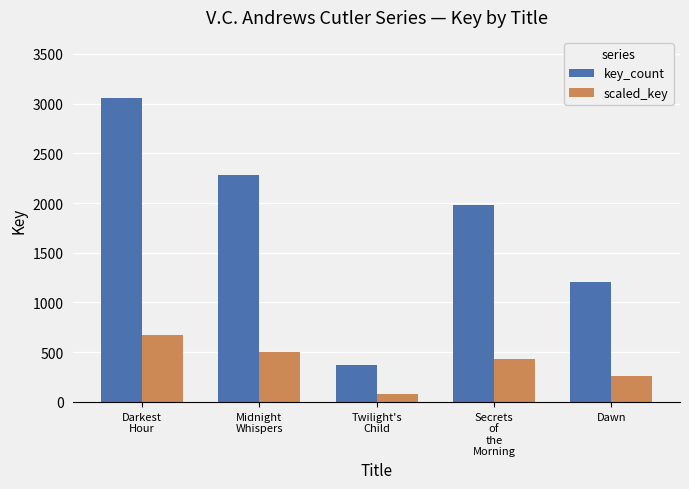

Reading left to right, transcribe all the data shown in this chart.

key_count: Darkest
Hour=3059	Midnight
Whispers=2286	Twilight's
Child=376	Secrets
of
the
Morning=1978	Dawn=1206
scaled_key: Darkest
Hour=672	Midnight
Whispers=502	Twilight's
Child=82	Secrets
of
the
Morning=435	Dawn=265